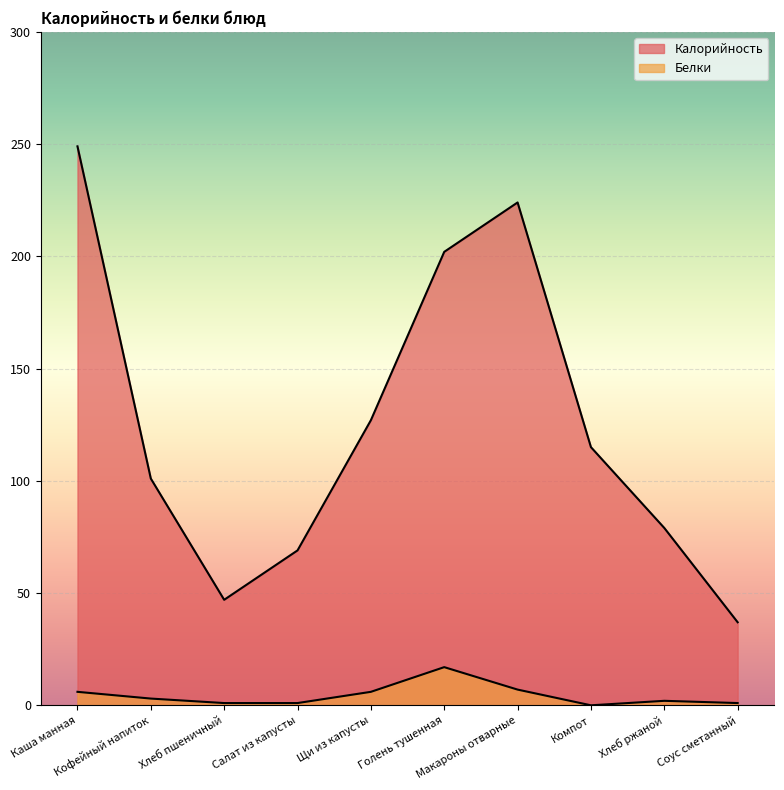

What is the average value of the Калорийность series?

125